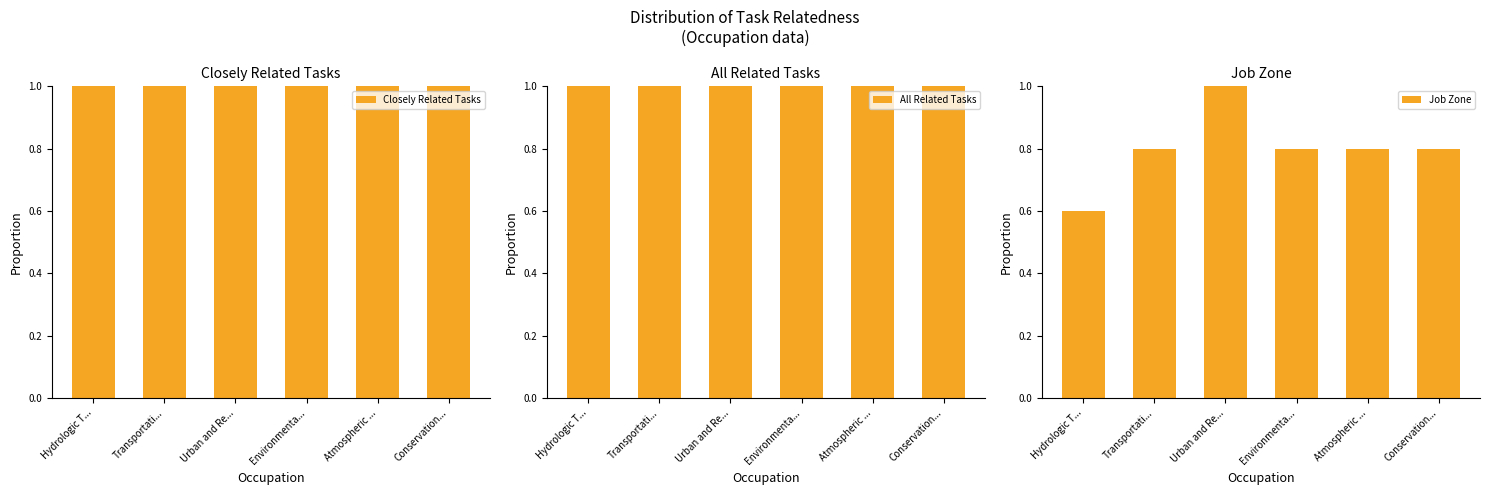

Reading left to right, extract all data points from this chart.

Closely Related Tasks: 1.0	1.0	1.0	1.0	1.0	1.0
All Related Tasks: 1.0	1.0	1.0	1.0	1.0	1.0
Job Zone: 0.6	0.8	1.0	0.8	0.8	0.8